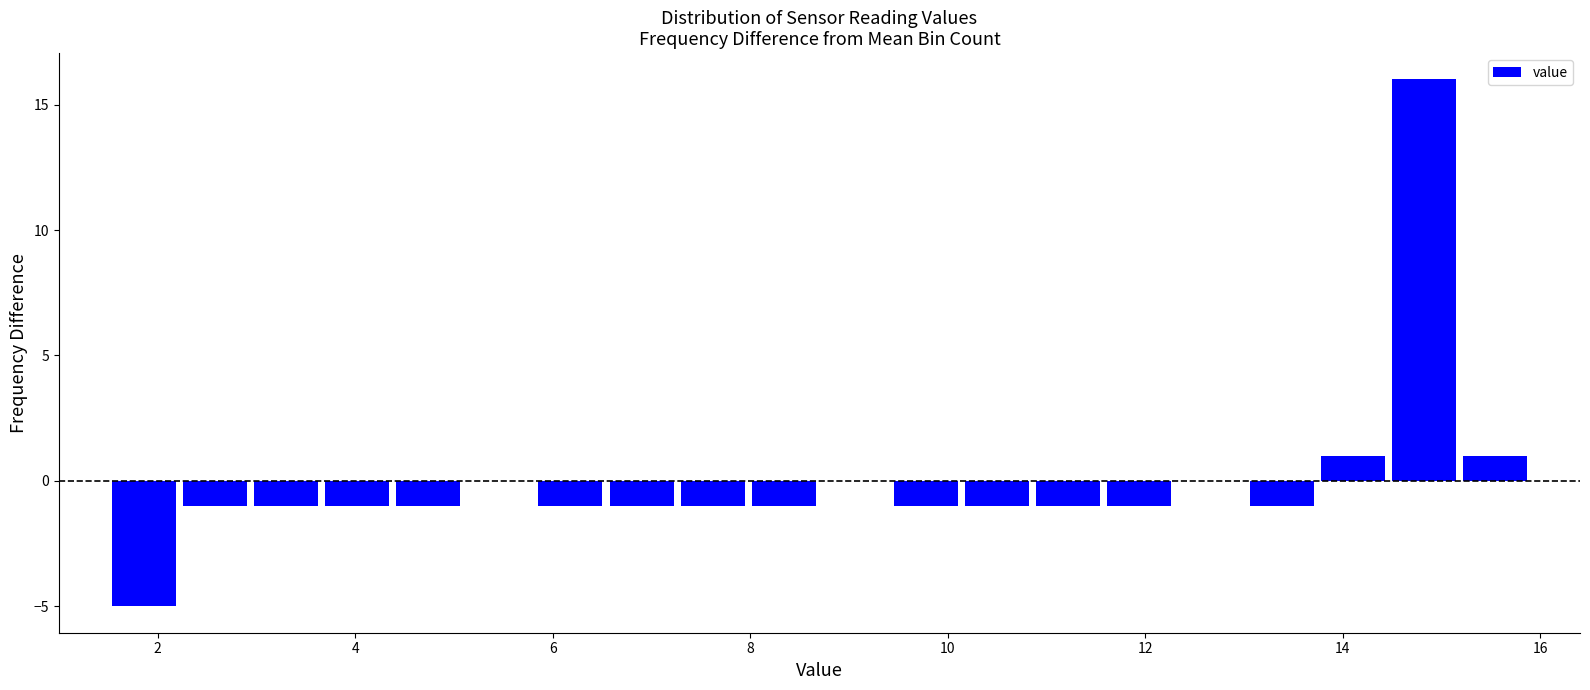

Read against the x-axis, roughly where is the centre of the tallest bar?

14.8